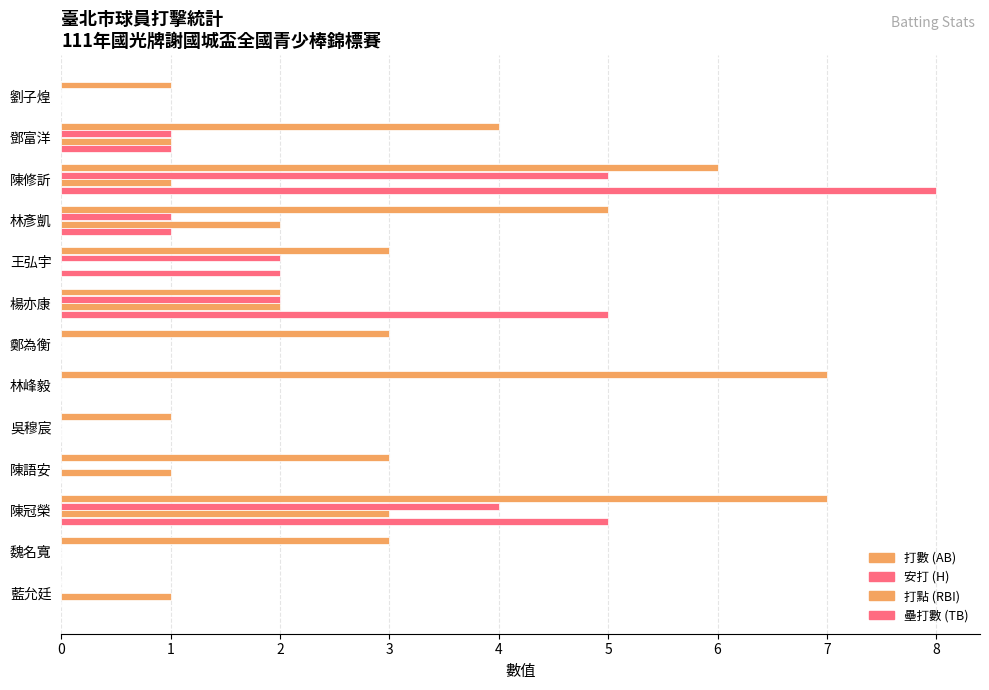

How many categories are shown in the chart?

13